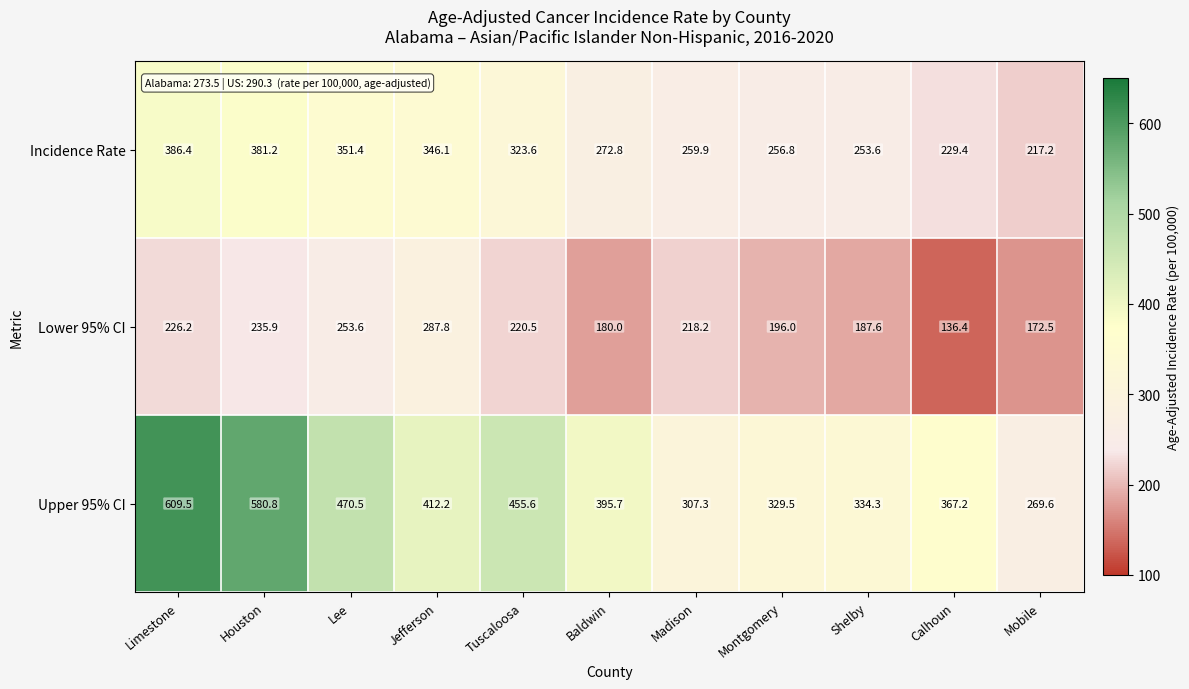

Is the value of Incidence Rate at Montgomery greater than the value of Upper 95% CI at Shelby?

No